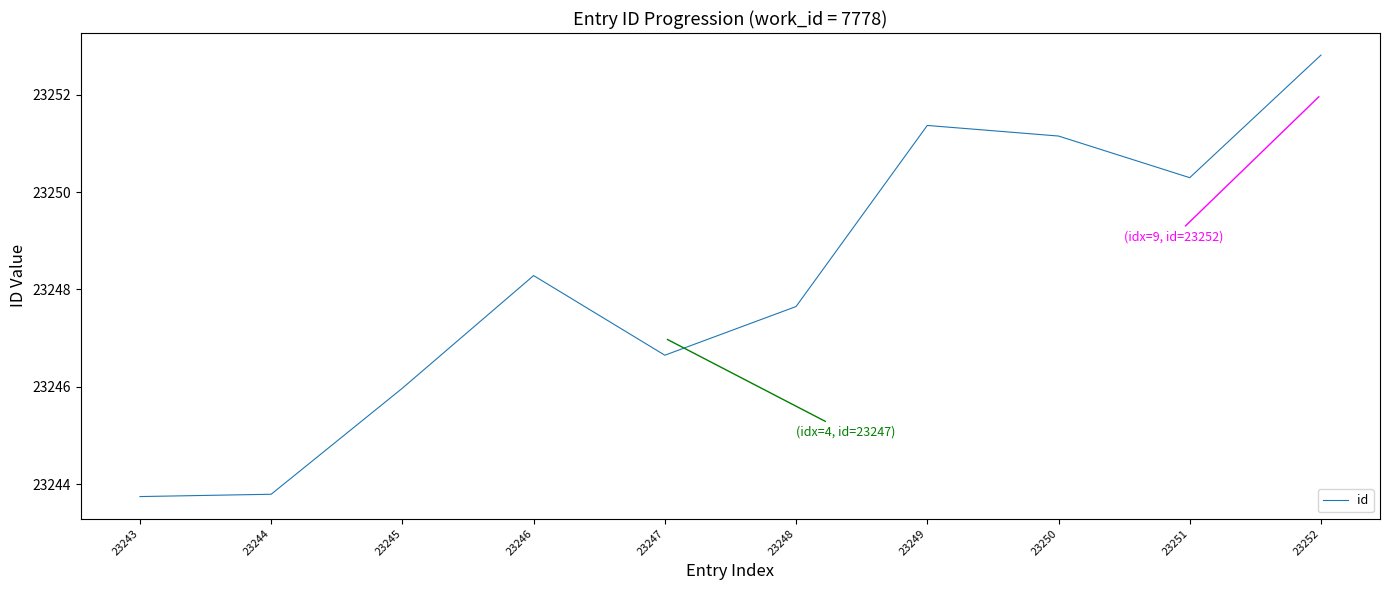

How many lines are shown in the chart?

1